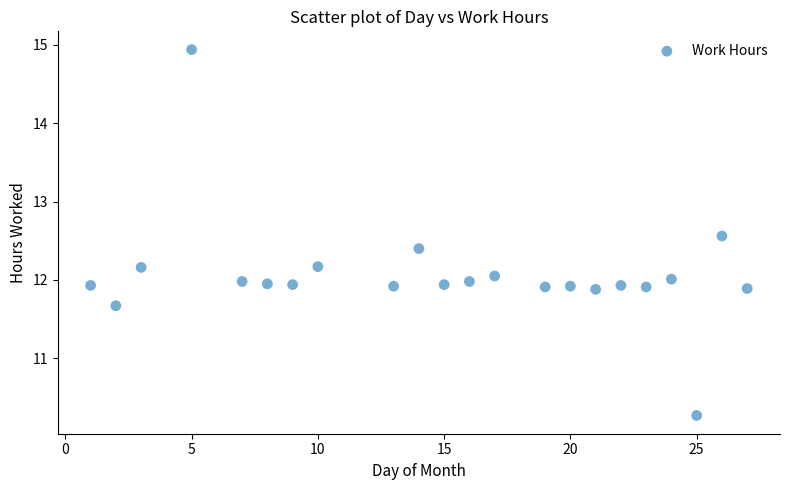

What is the range of Y values (max minus min)?

4.7